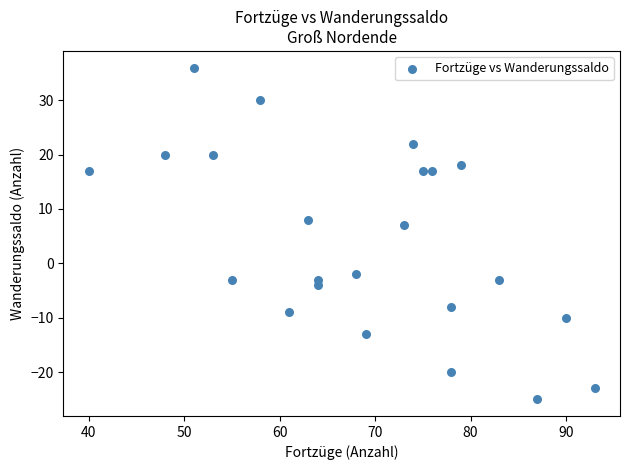

What Y value in the scatter plot is closest to 5?

7